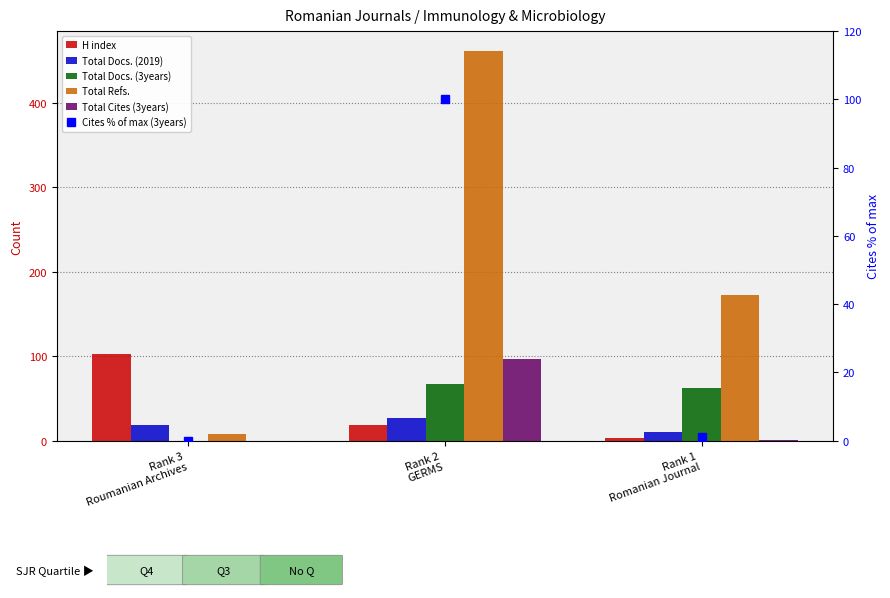

Reading left to right, extract all data points from this chart.

H index: 103.0	18.0	3.0
Total Docs. (2019): 19.0	27.0	10.0
Total Docs. (3years): 0.0	67.0	62.0
Total Refs.: 8.0	462.0	172.0
Total Cites (3years): 0.0	97.0	1.0
Cites % of max (3years): 0.0	100.0	1.0